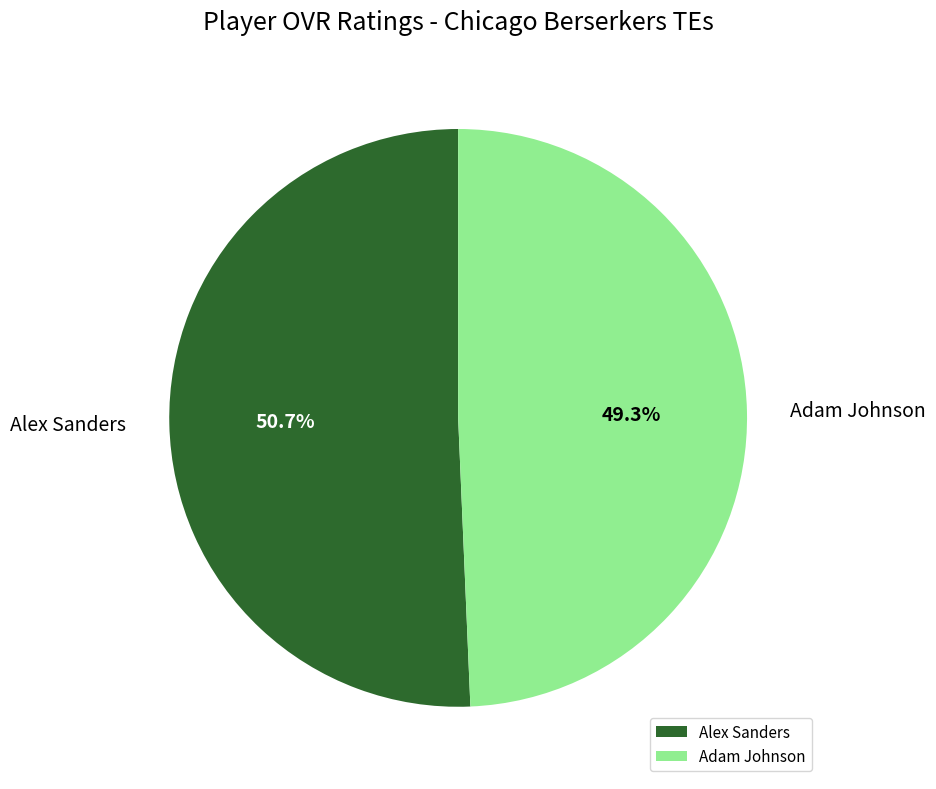

Does Alex Sanders represent more than half of the total?

Yes